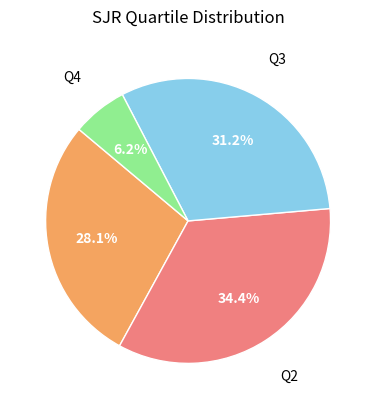

Between Q1 and Q3, which is larger?

Q3